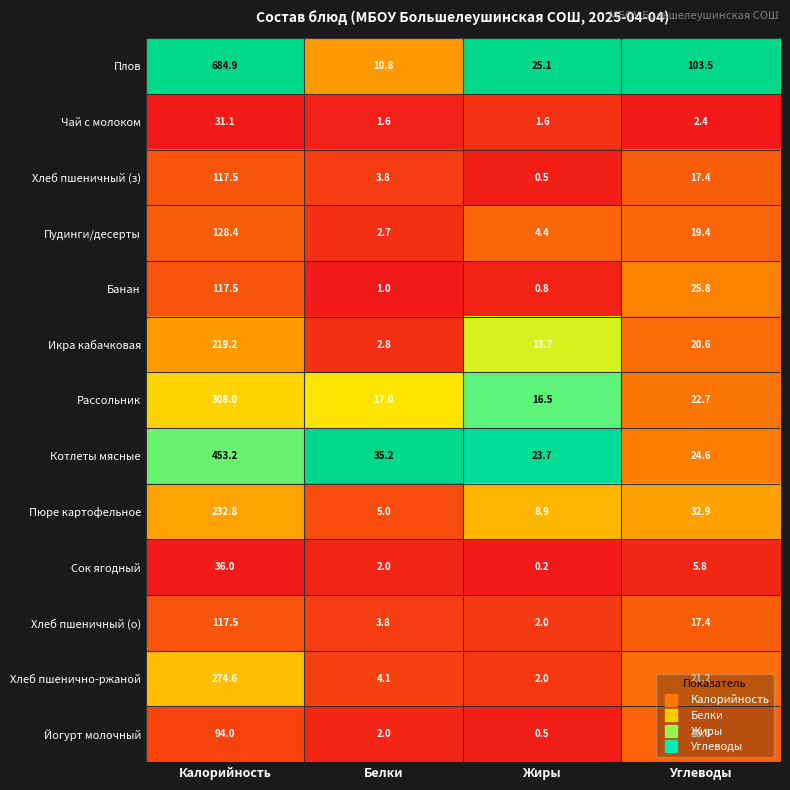

What is the total value across all series at Белки?

91.8